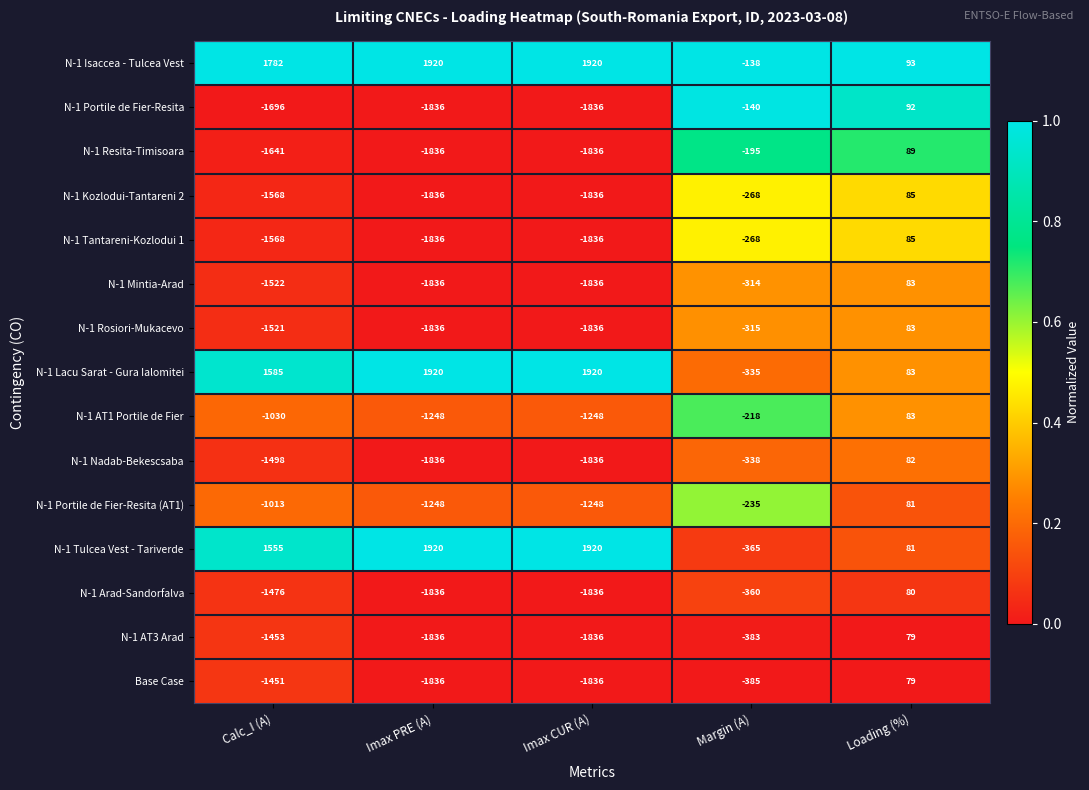

What is the maximum value shown in the chart?

1920